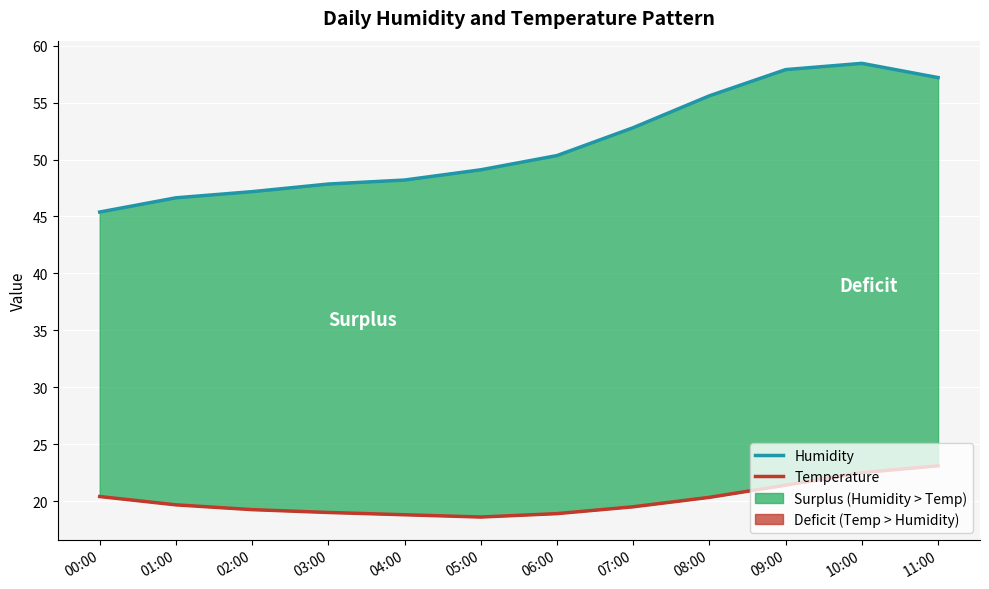

At which category does the chart reach its minimum across all series?

05:00